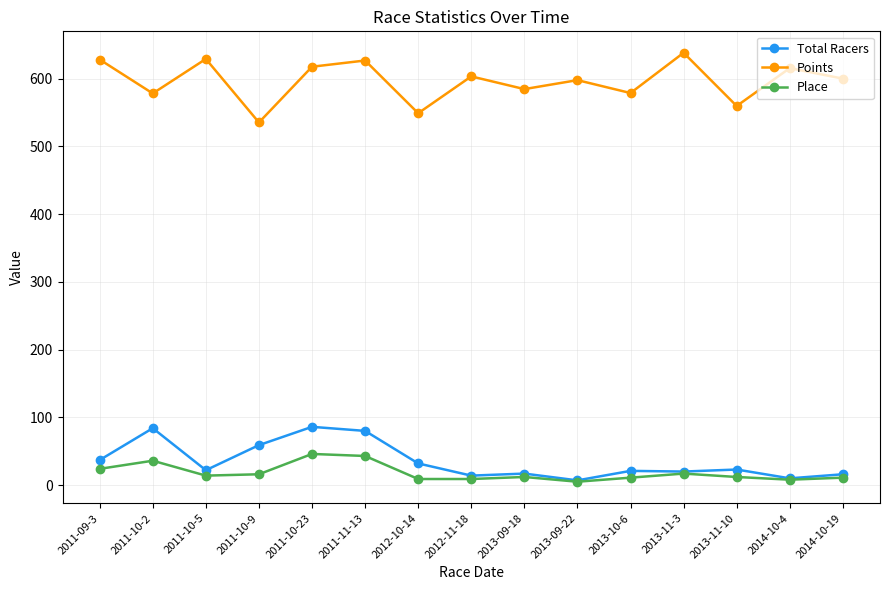

What is the value of the Points point at the 1st from the left?

628.1